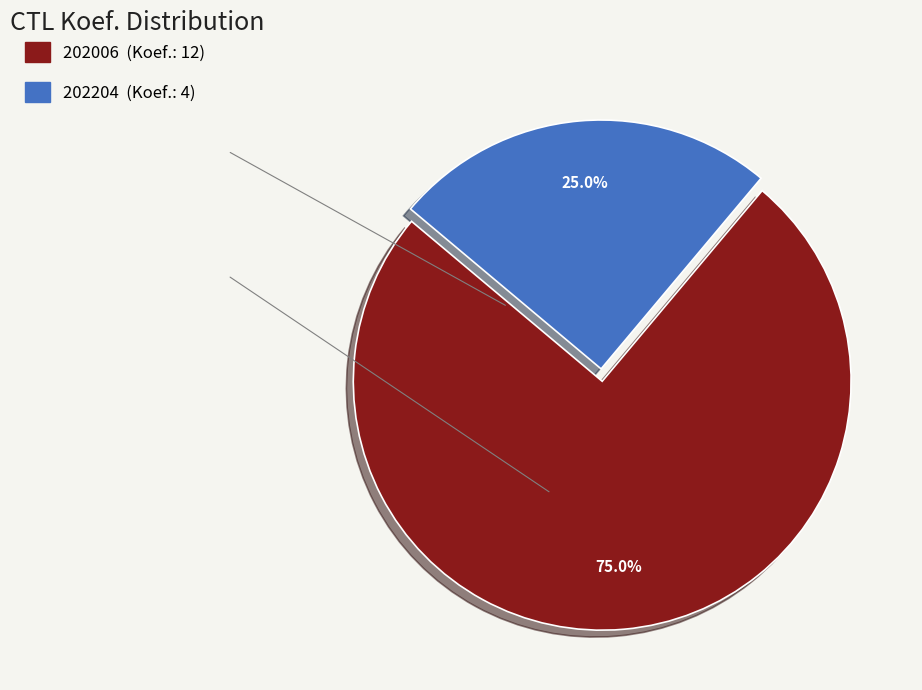

To the nearest percent, what percentage of the pie is 202204?

25%